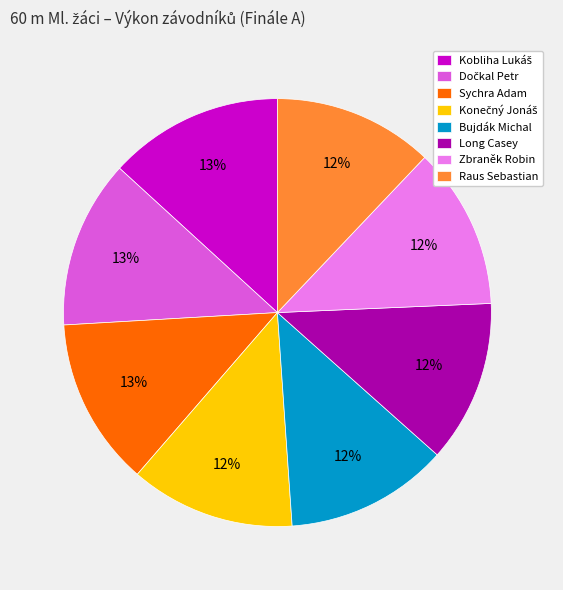

What is the ratio of the value at Zbraněk Robin to the value at Bujdák Michal?

1.0